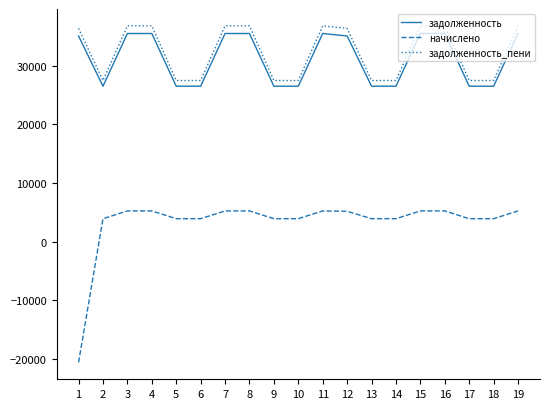

Rank the series by their maximum value, from lowest to highest.

начислено, задолженность, задолженность_пени